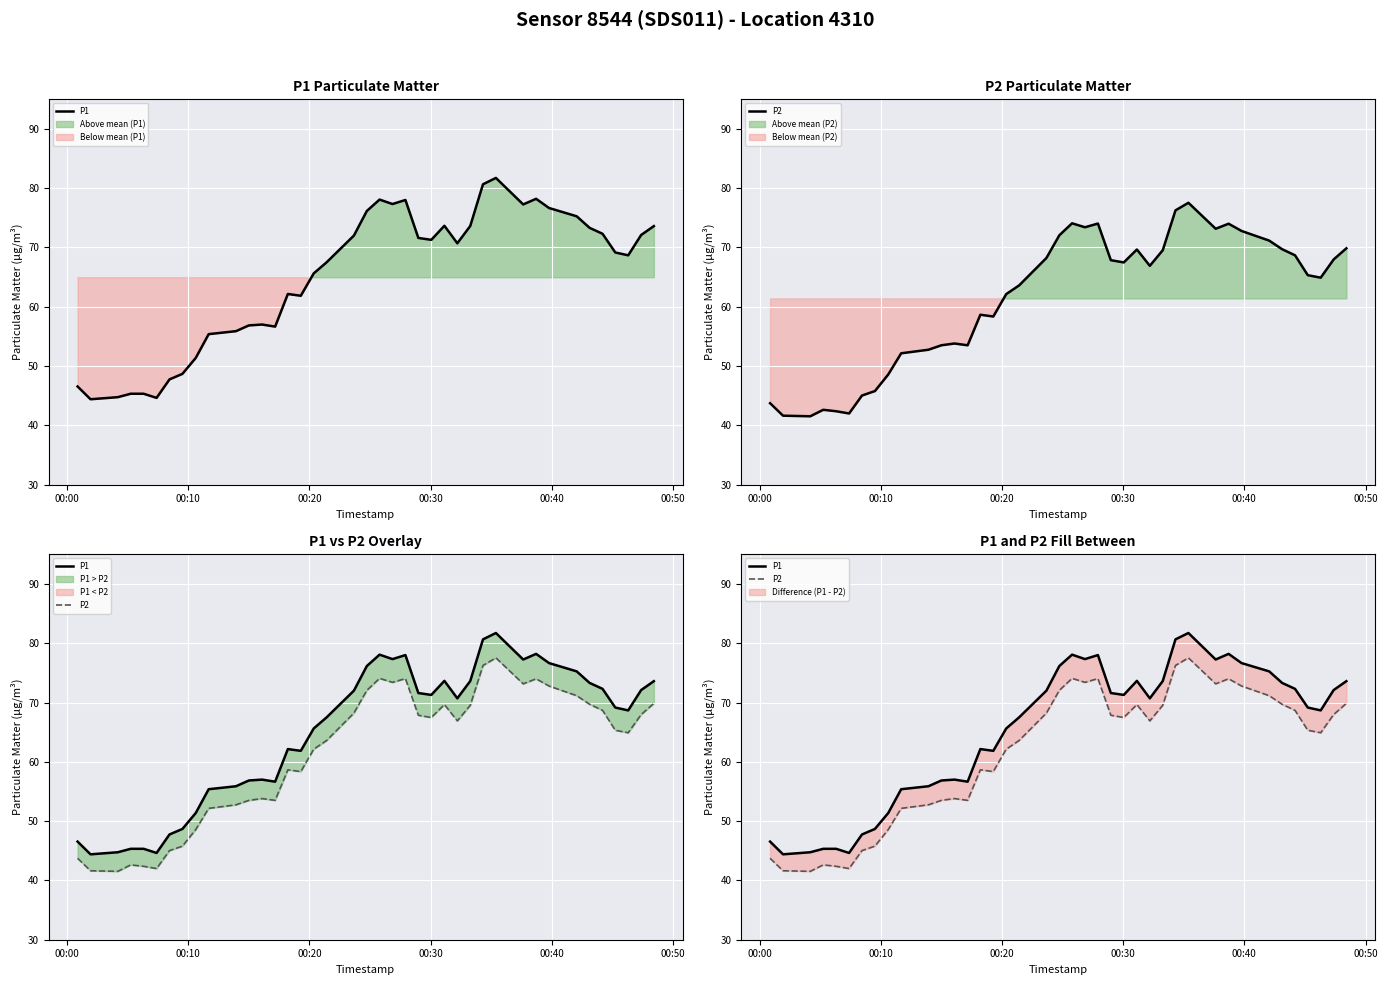

List the series in order of their overall mean, lowest first.

P2, P1